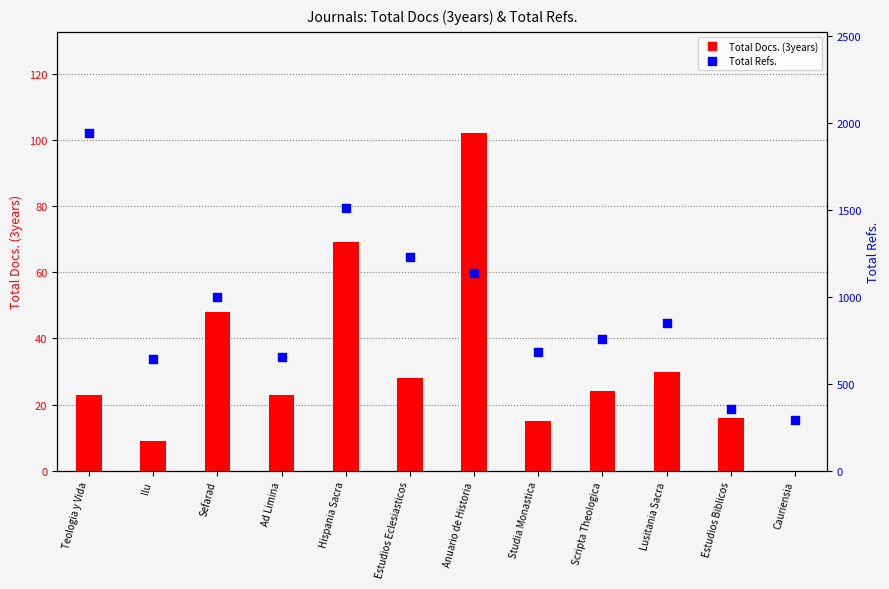

At which category is the sum across all series the highest?

Teologia y Vida